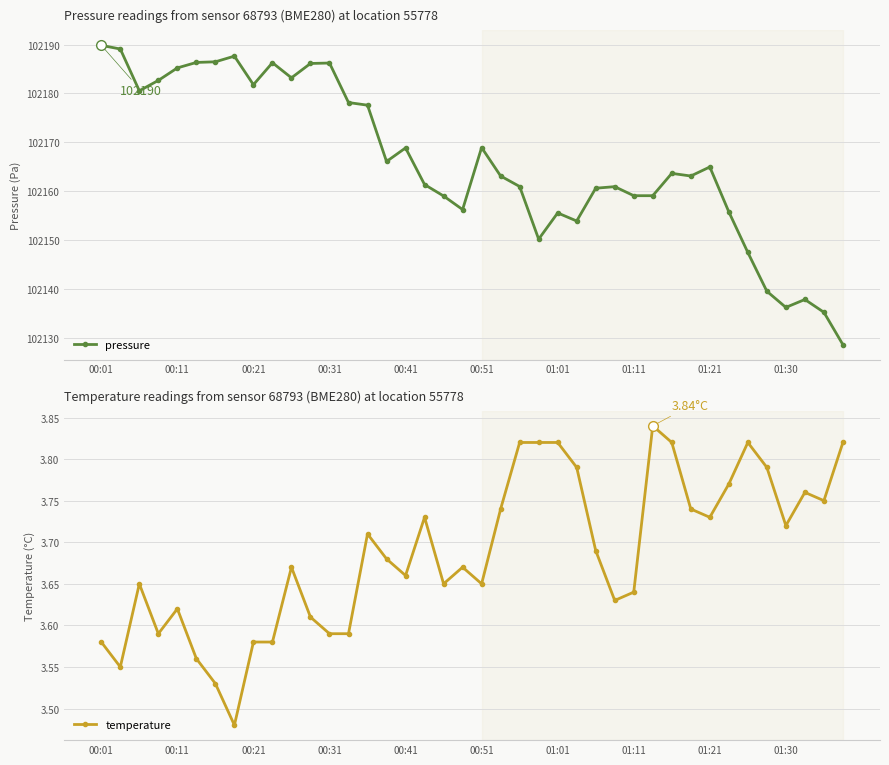

True or false: temperature has more than 0 points higher than both neighbors.

True